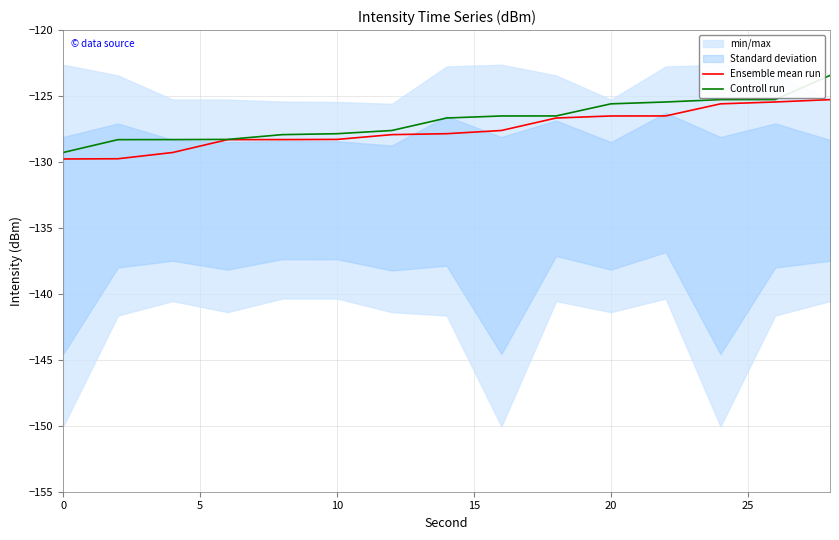

The value of Controll run at 10 is -49.5. True or false?

False